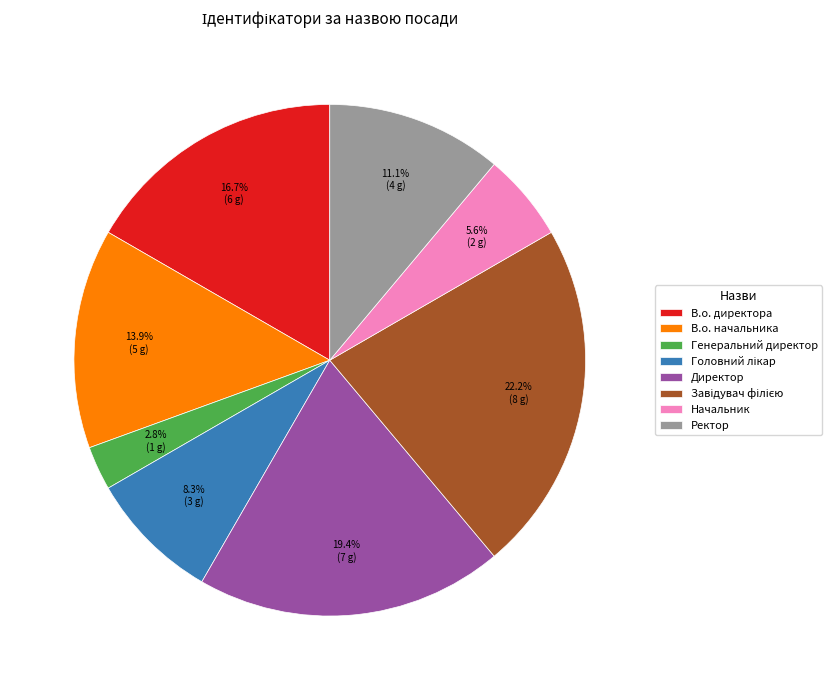

Is it true that В.о. директора is 17% of the pie?

True